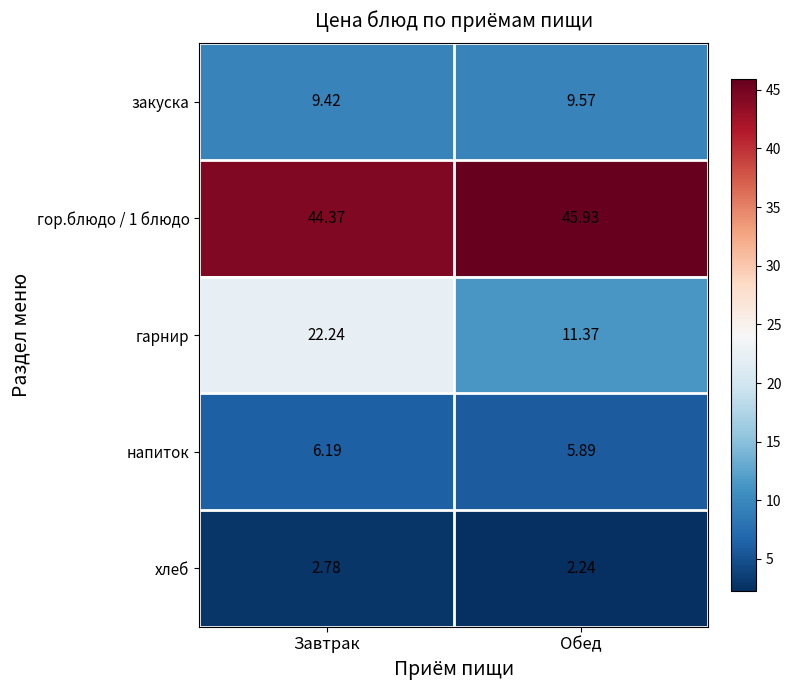

At which category is the sum across all series the highest?

Завтрак